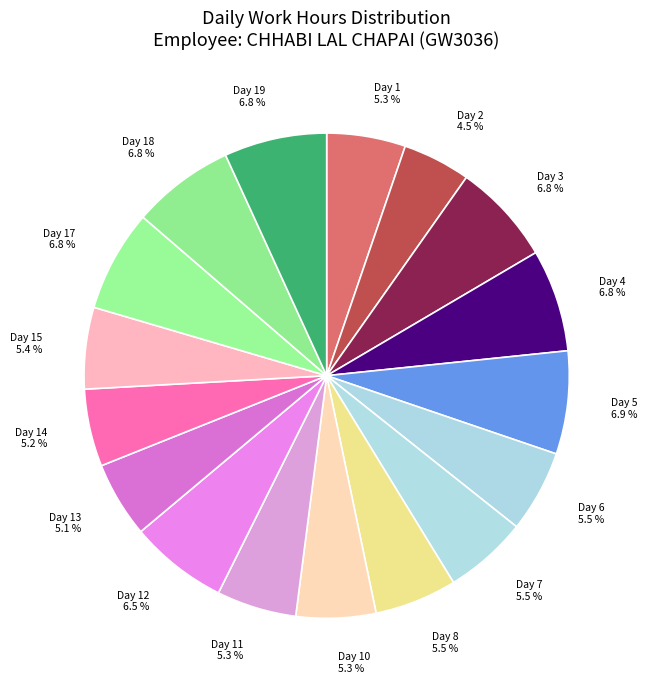

What is the total percentage of Day 8 and Day 18?

12.3%